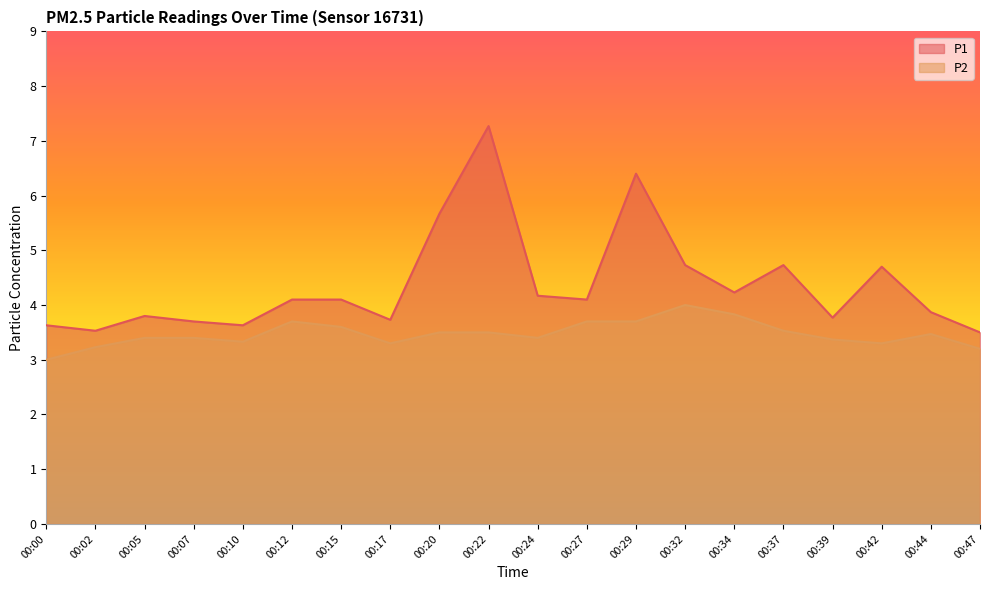

What is the difference between the maximum and minimum values in the P2 series?

1.0